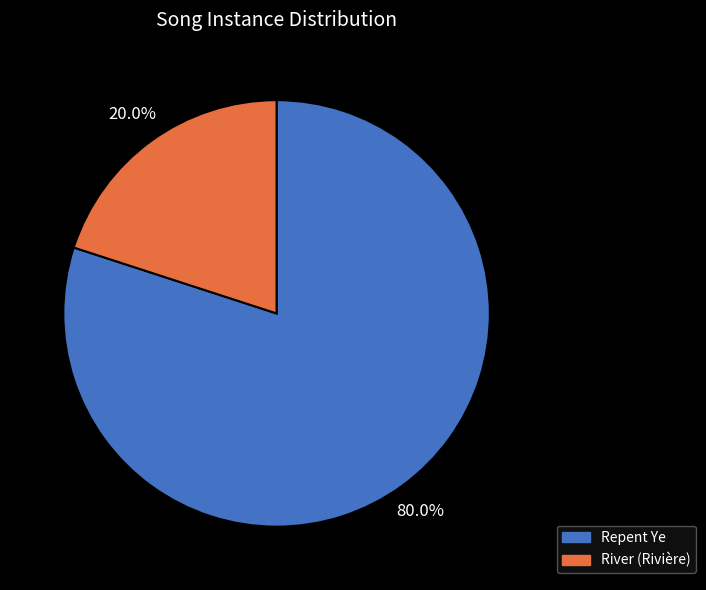

To the nearest percent, what is the average slice percentage?

50%